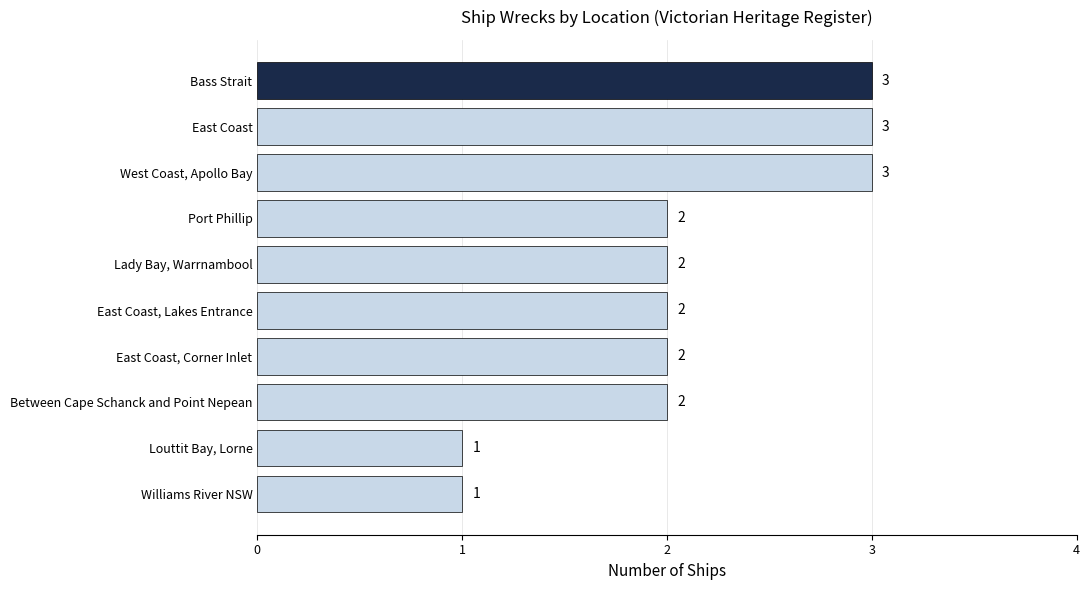

Is it true that the value at Bass Strait is 3?

True